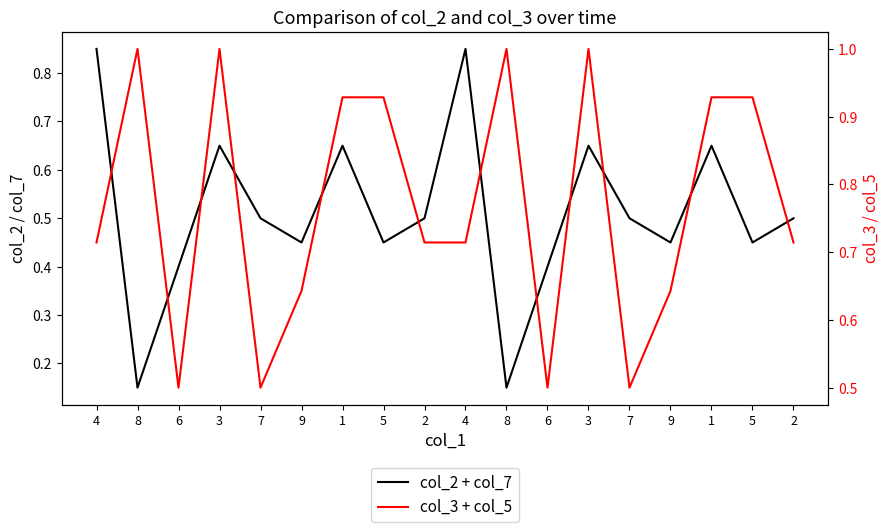

What are all the series names shown in the legend?

col_2 + col_7, col_3 + col_5